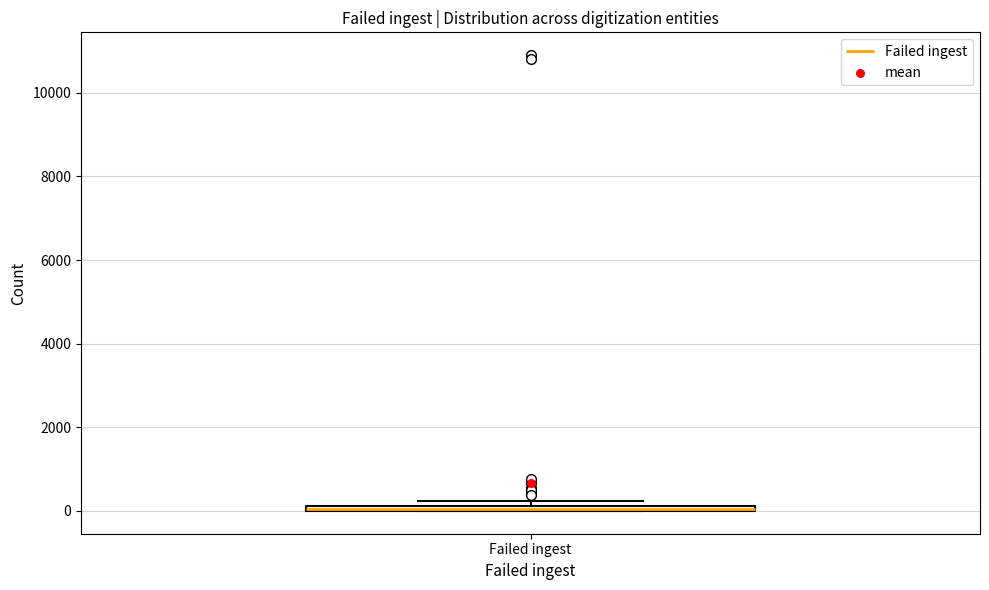

Where is the upper edge of the box for Failed ingest on the y-axis? The values are not printed on the chart, so give them approximately, as read against the axis.

200